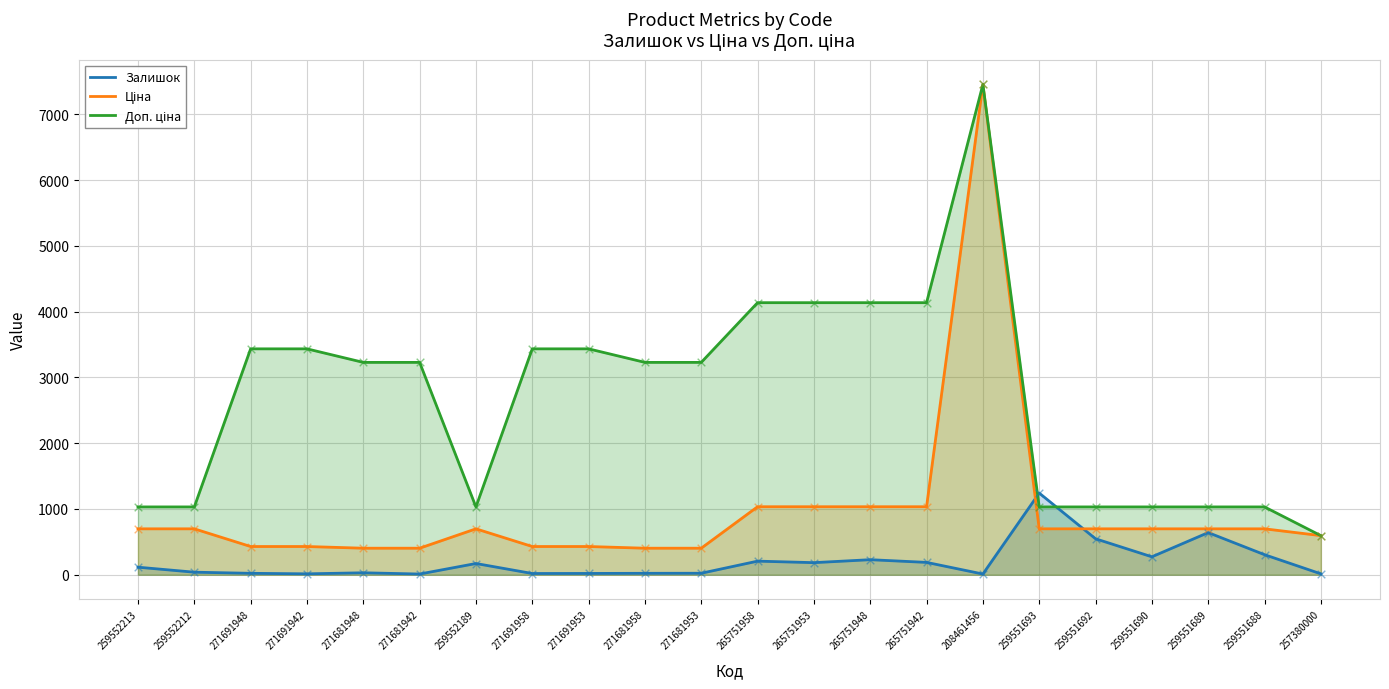

Which series reaches the maximum Y coordinate?

Ціна